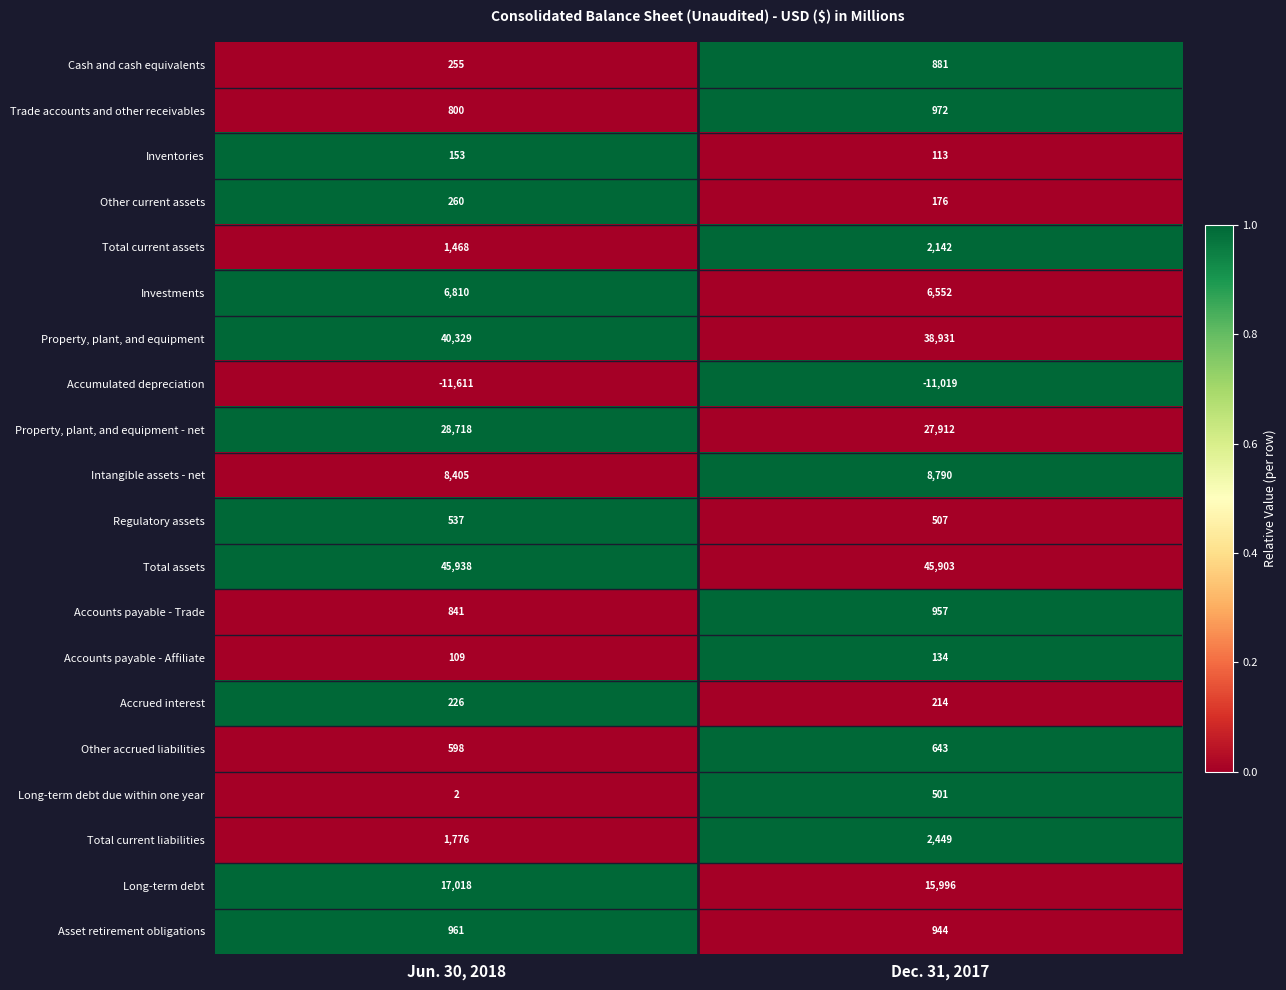

At which category does the chart reach its minimum across all series?

Jun. 30, 2018